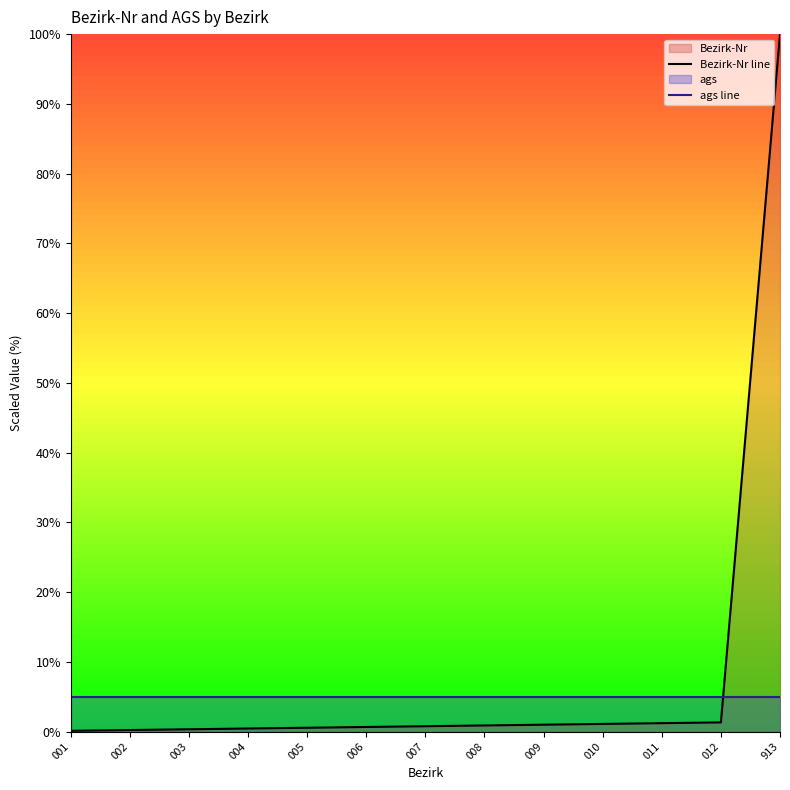

Does the chart have visible grid lines?

No